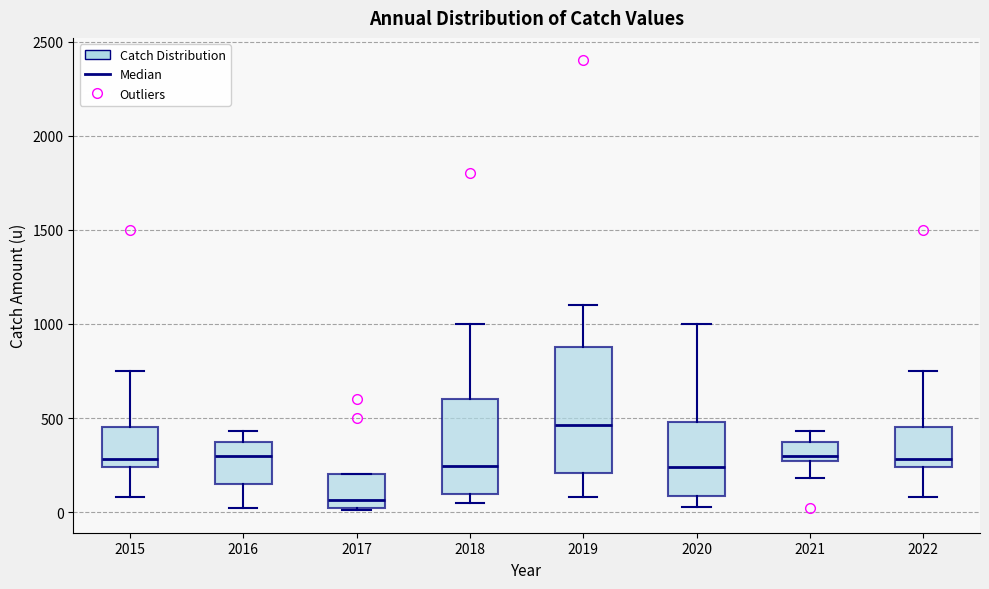

Which box's median line is the lowest?

2017